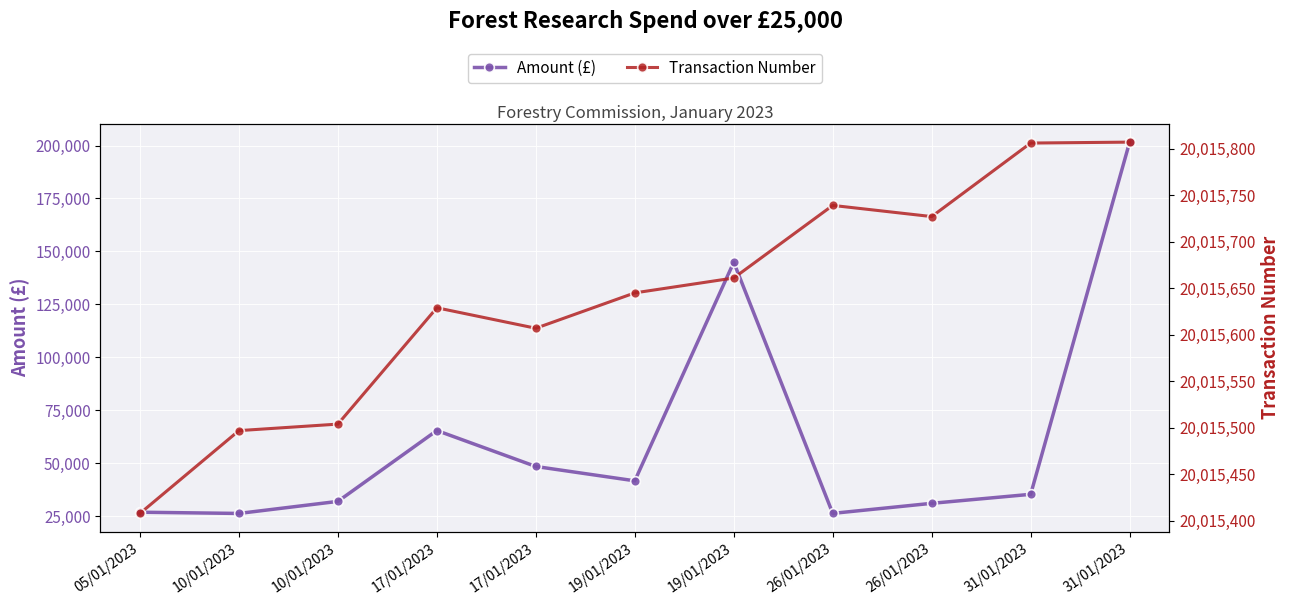

Reading left to right, extract all data points from this chart.

Amount (£): 05/01/2023=26806.1	10/01/2023=26221.0	10/01/2023=31919.5	17/01/2023=65396.8	17/01/2023=48402.0	19/01/2023=41634.0	19/01/2023=144884.2	26/01/2023=26252.8	26/01/2023=31000.0	31/01/2023=35259.6	31/01/2023=201621.3
Transaction Number: 05/01/2023=20015408.0	10/01/2023=20015497.0	10/01/2023=20015504.0	17/01/2023=20015629.0	17/01/2023=20015607.0	19/01/2023=20015645.0	19/01/2023=20015661.0	26/01/2023=20015739.0	26/01/2023=20015727.0	31/01/2023=20015806.0	31/01/2023=20015807.0